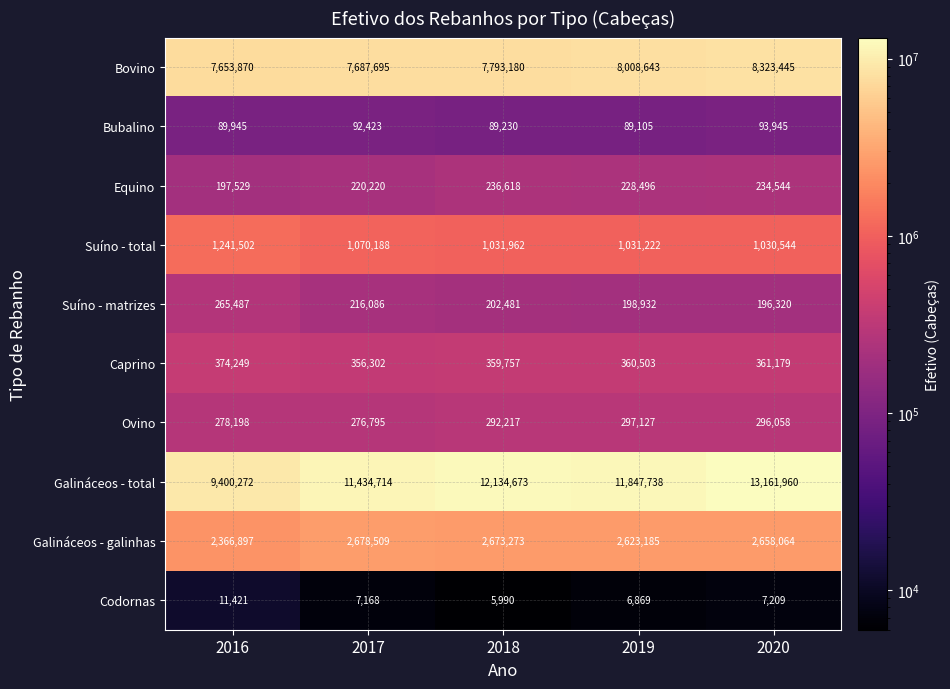

What is the approximate value of Galináceos - total at 2020, to the nearest 50?

13161950